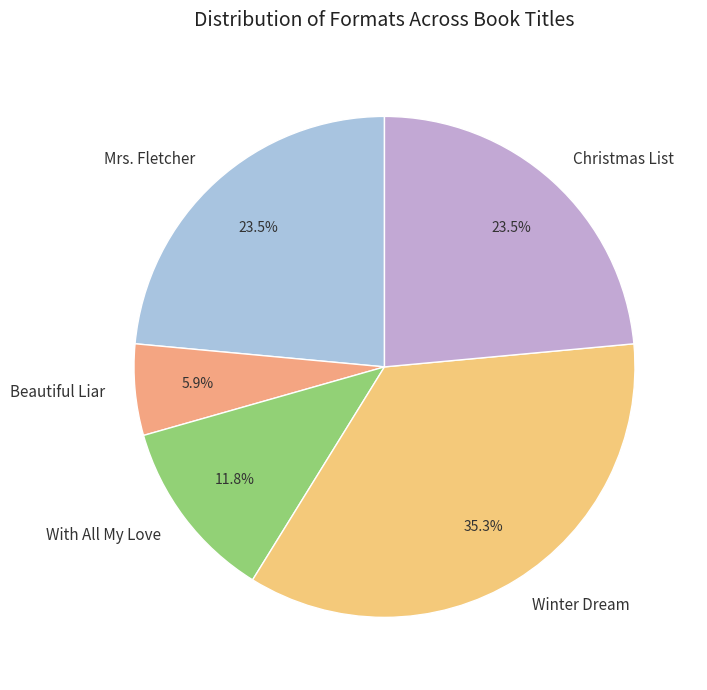

How many slices are in this pie chart?

5